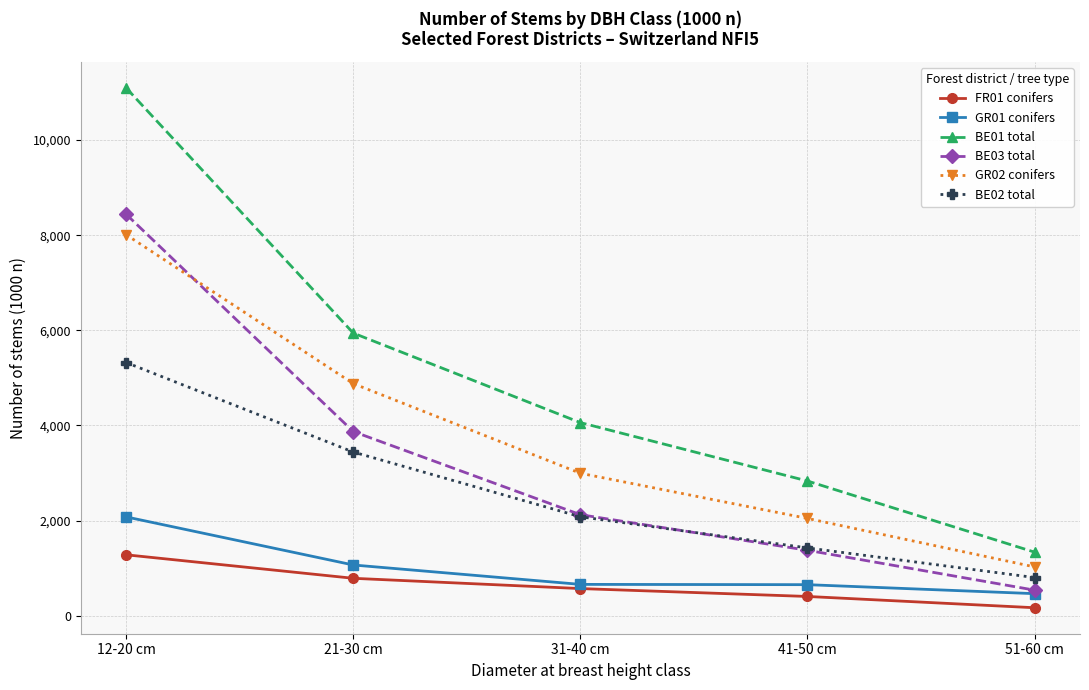

What is the spread (max minus min) of values at 21-30 cm?

5156